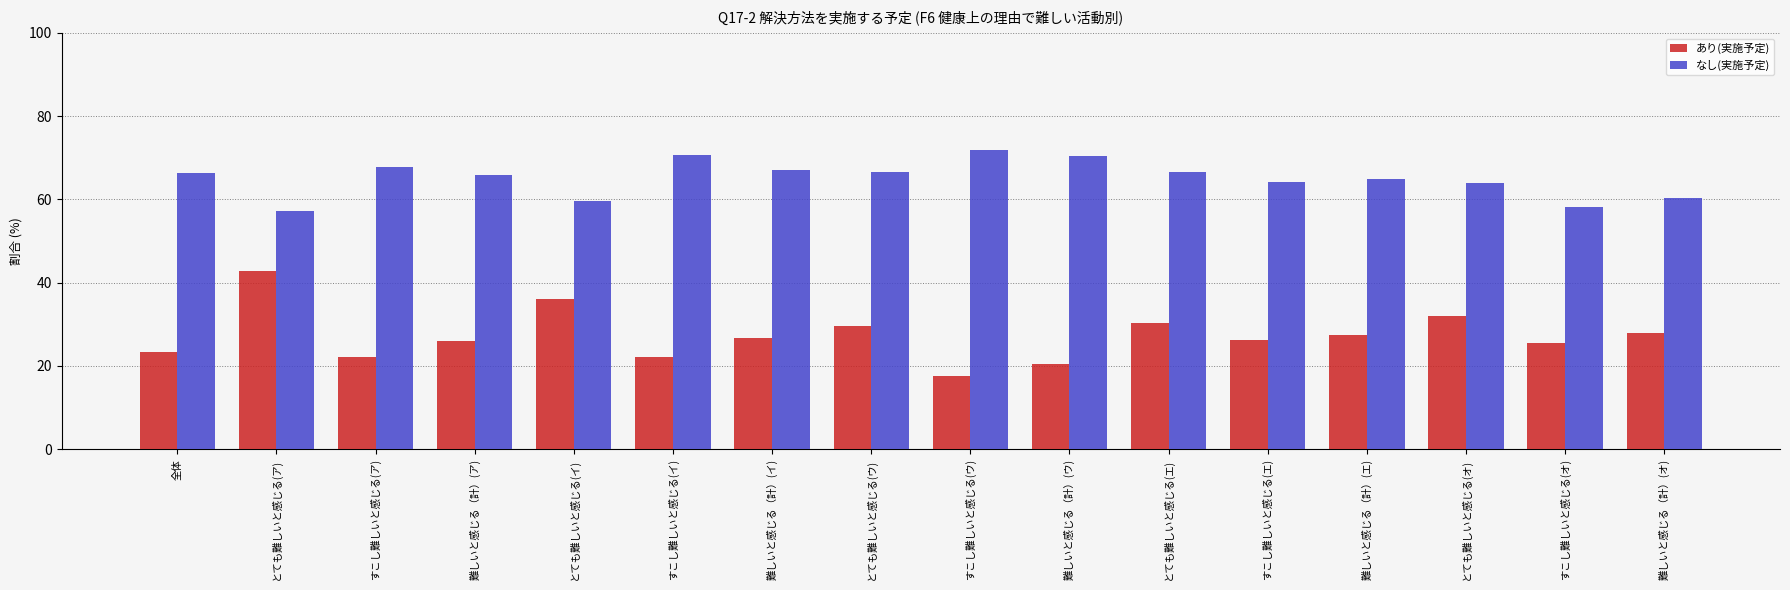

What are all the series names shown in the legend?

あり(実施予定), なし(実施予定)